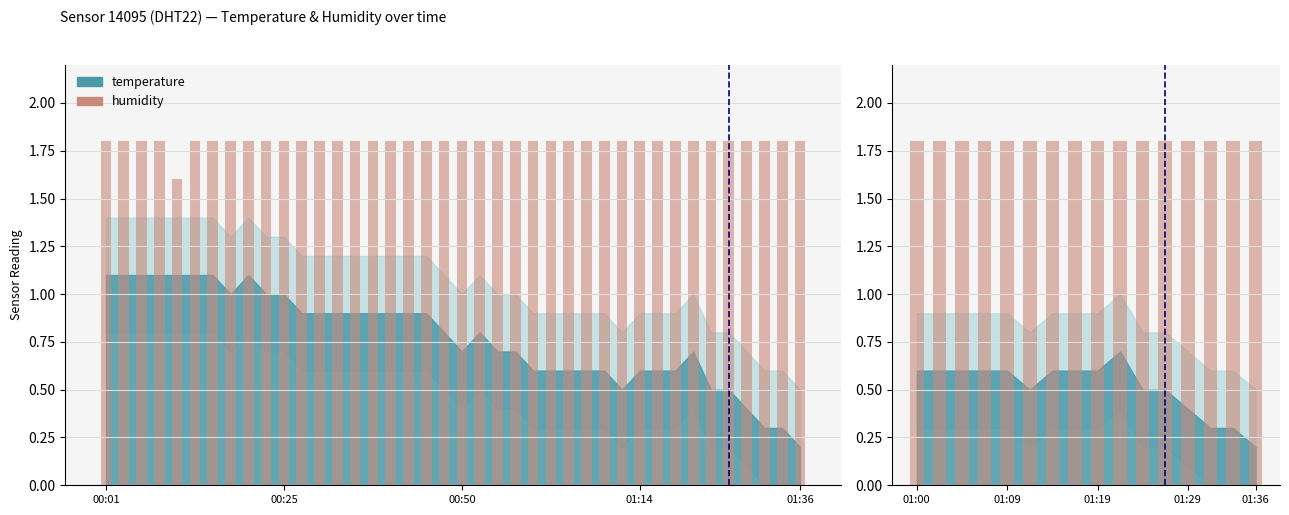

The value at 01:09 is 0.7. True or false?

False